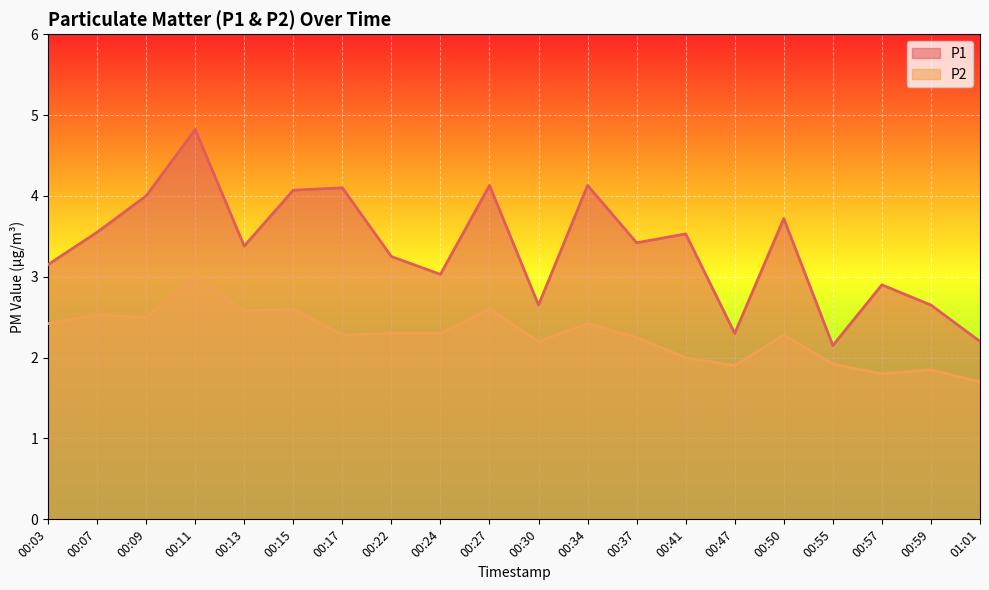

True or false: P2 and P1 cross at least once.

False